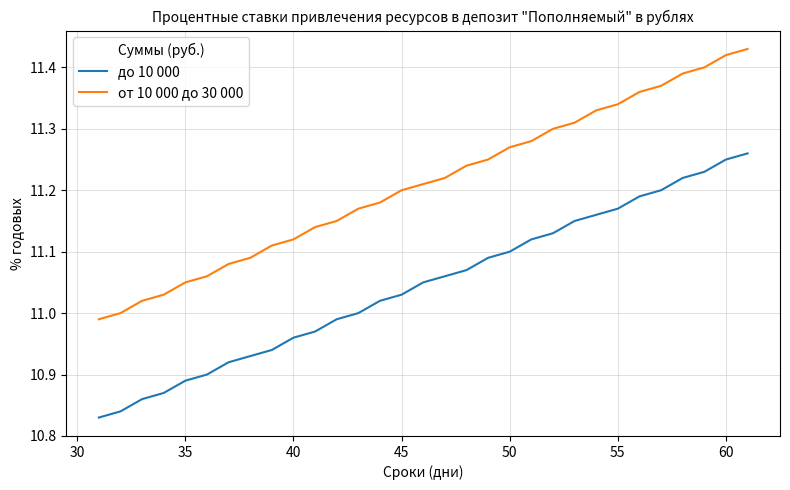

Which series has the largest total across all categories?

от 10 000 до 30 000